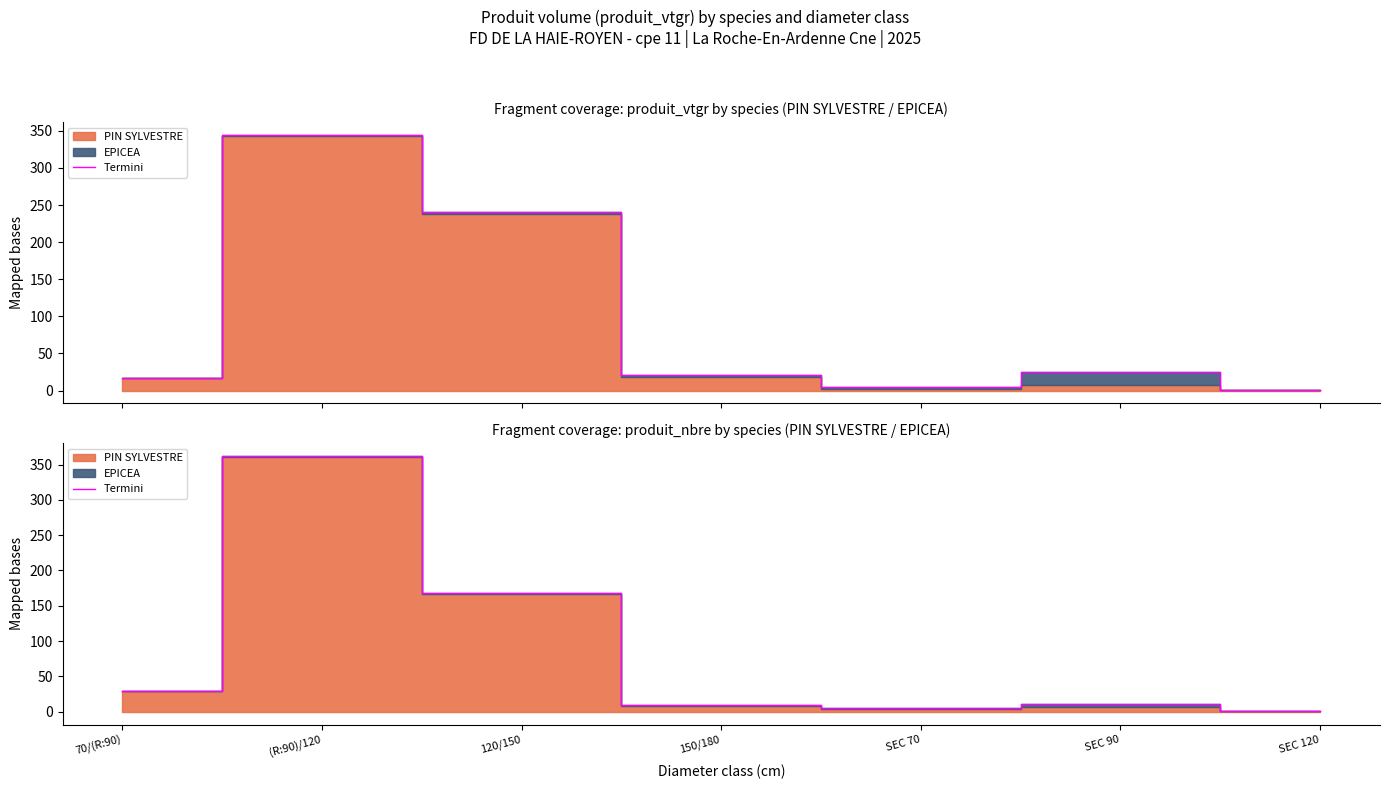

At which label does the data first exceed 11?

70/(R:90)